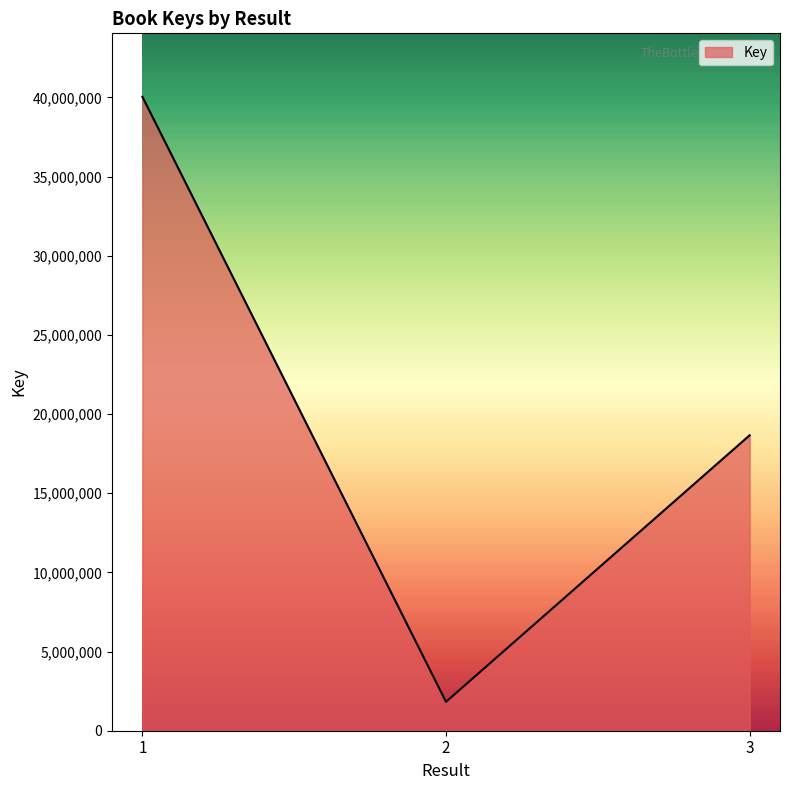

Between 3 and 2, which is larger?

3